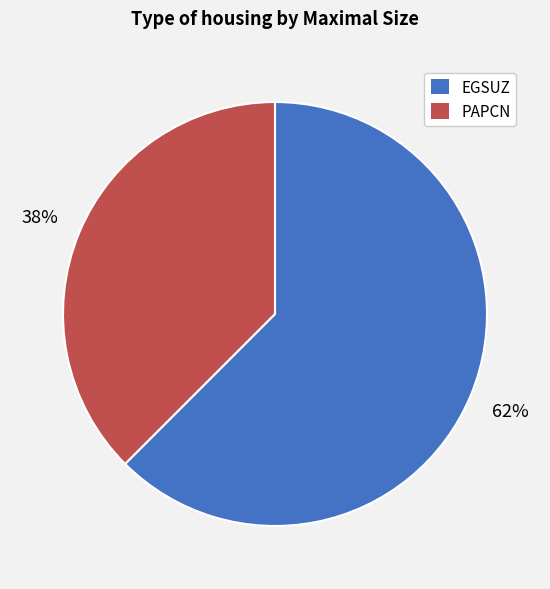

What percentage is the EGSUZ slice, to the nearest percent?

62%